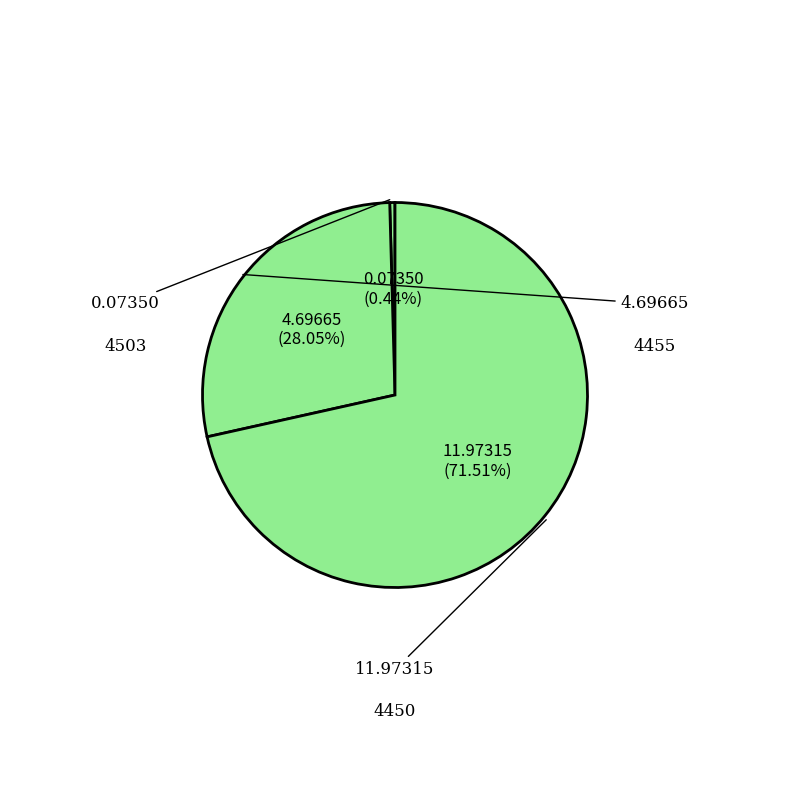

To the nearest percent, what is the average slice percentage?

33%